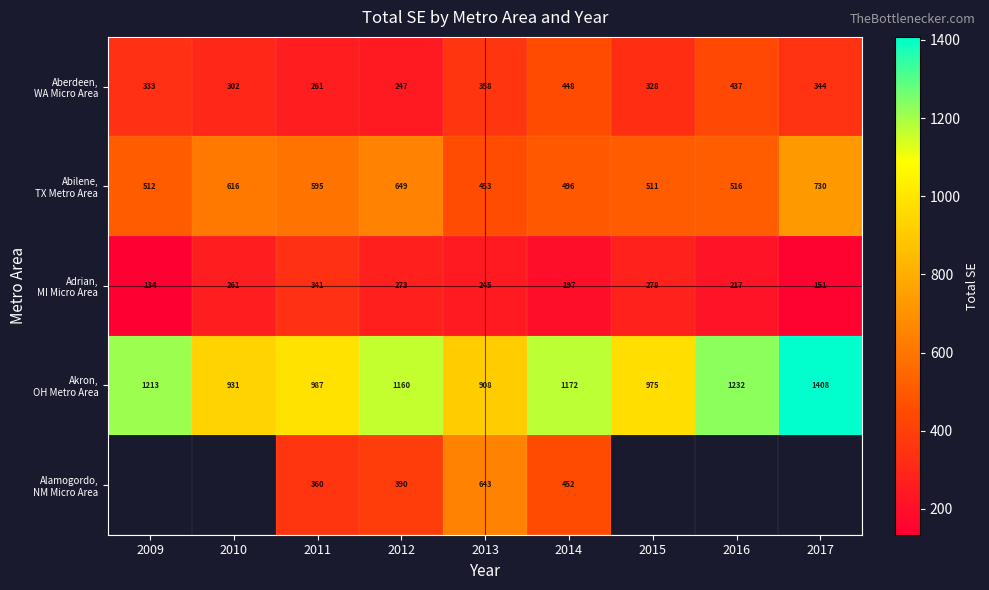

List the labels in order of Adrian, MI Micro Area value, smallest first.

2009, 2017, 2014, 2016, 2013, 2010, 2012, 2015, 2011